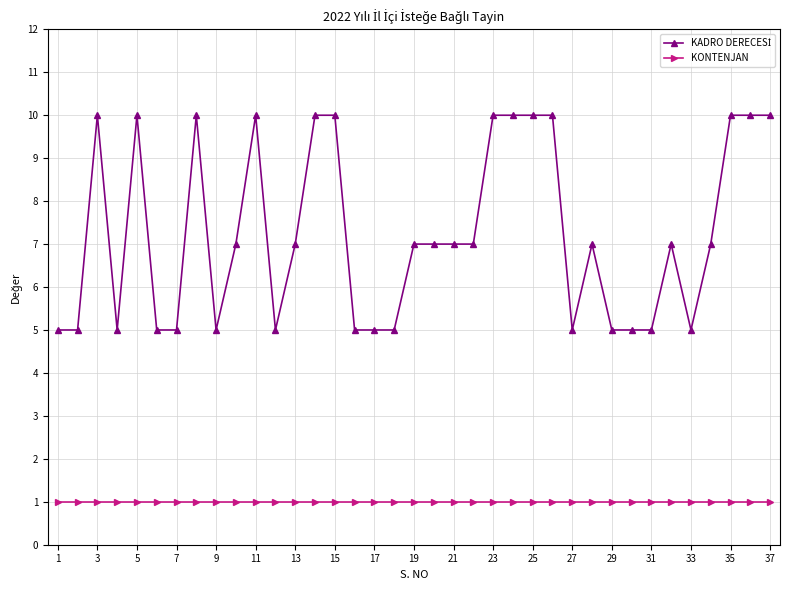

What is the maximum value shown in the chart?

10